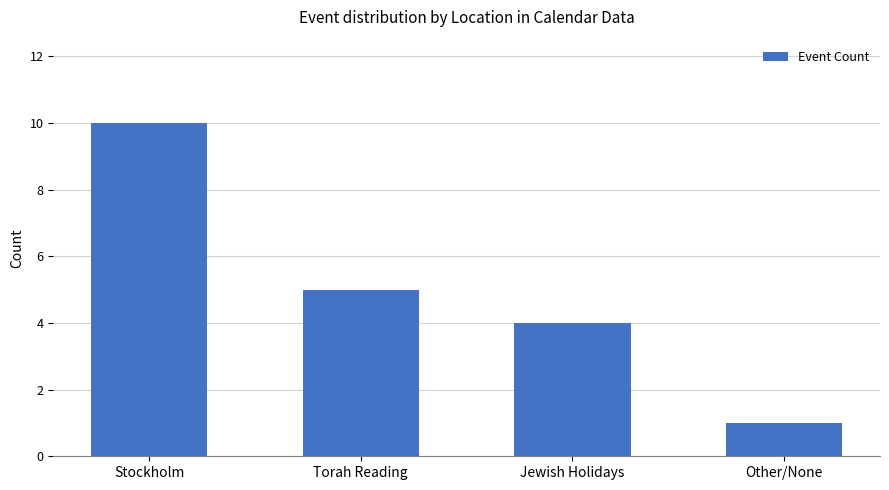

Between Torah Reading and Jewish Holidays, which is larger?

Torah Reading